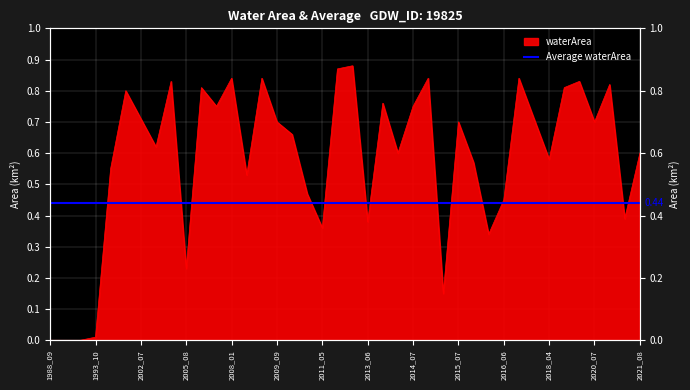

How many data points are above 0?

37